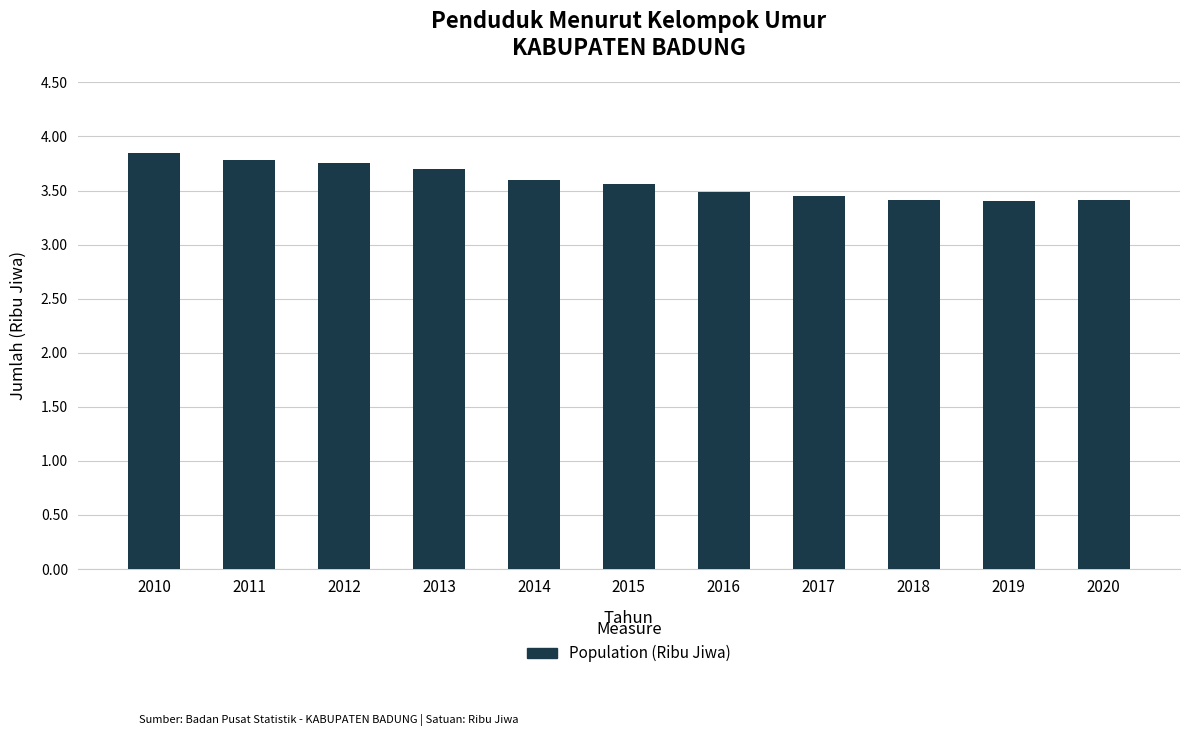

How many data points does each series have?

11